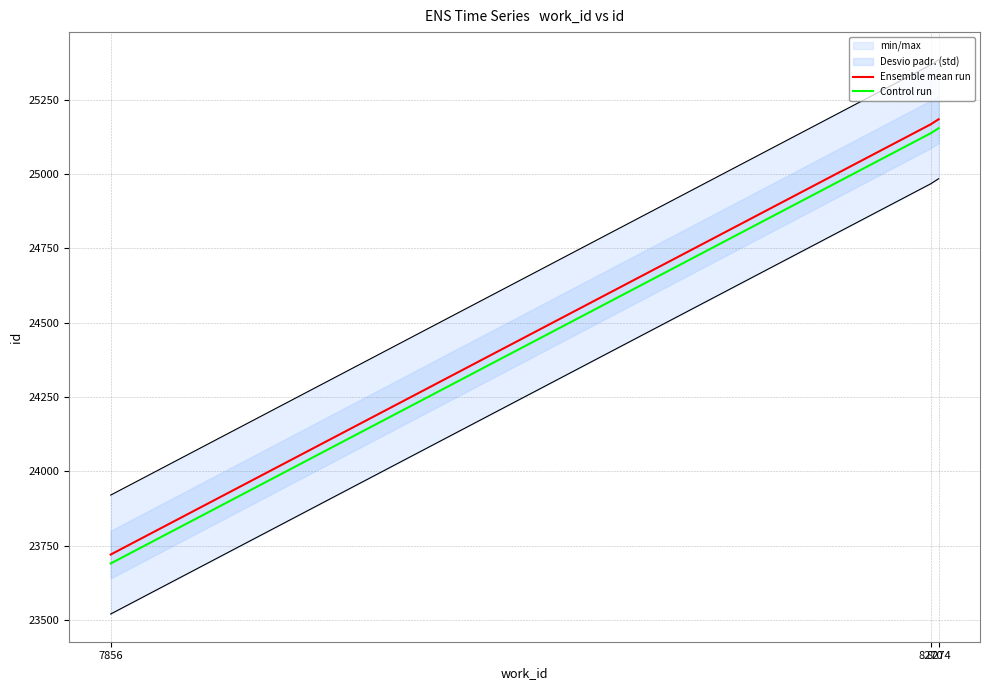

Where does the Control run series first go above 25137?

8274